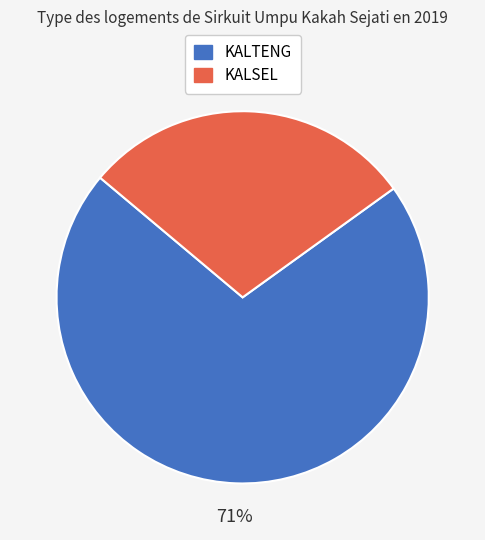

How many segments does this pie chart have?

2